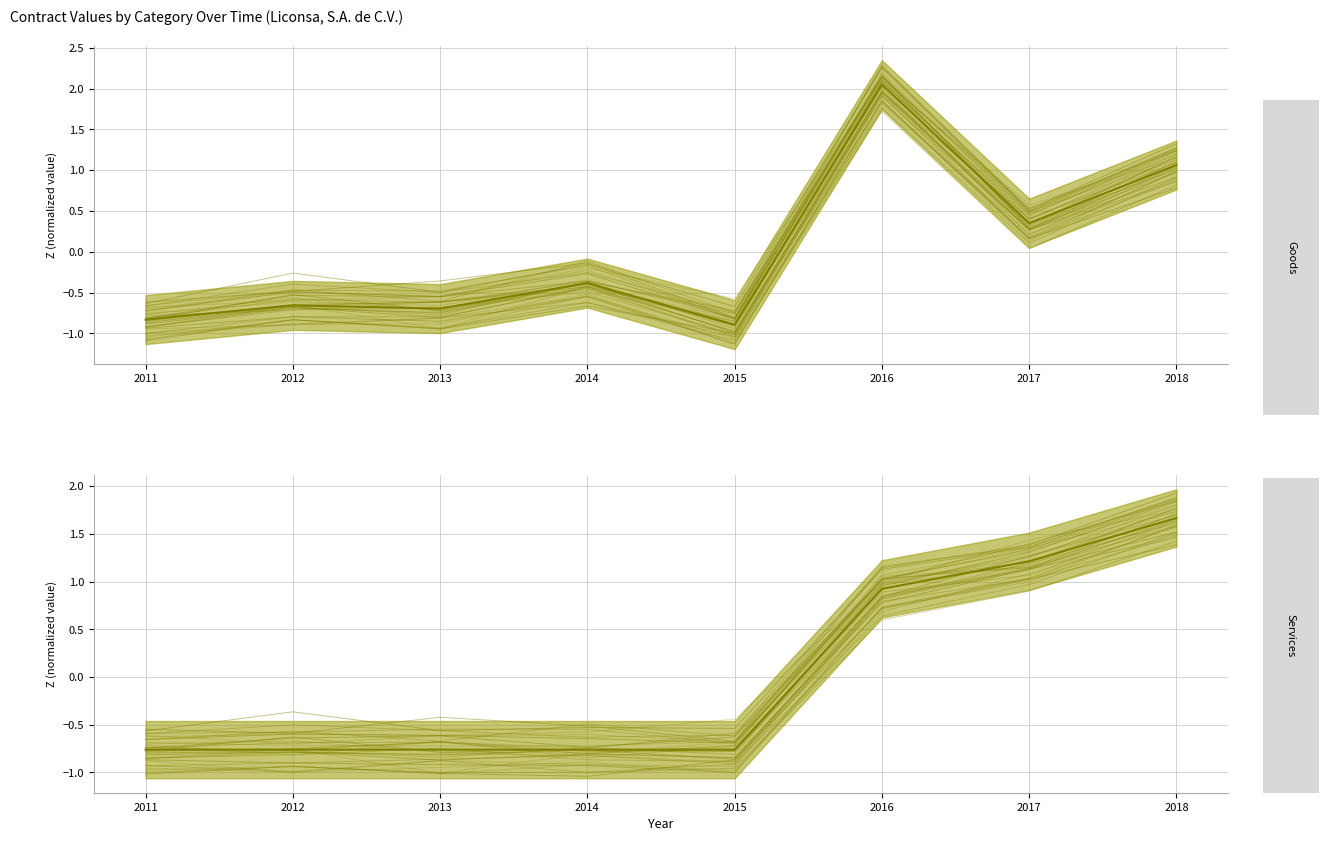

Where is goods nearest to the value 0?

2017